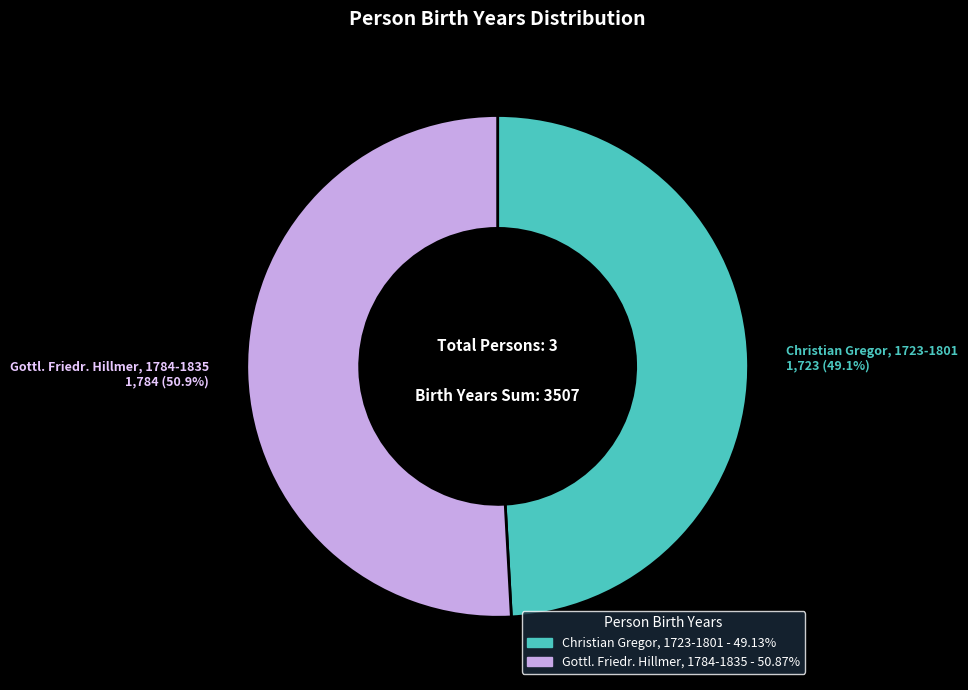

Is there a majority slice in this chart?

Yes